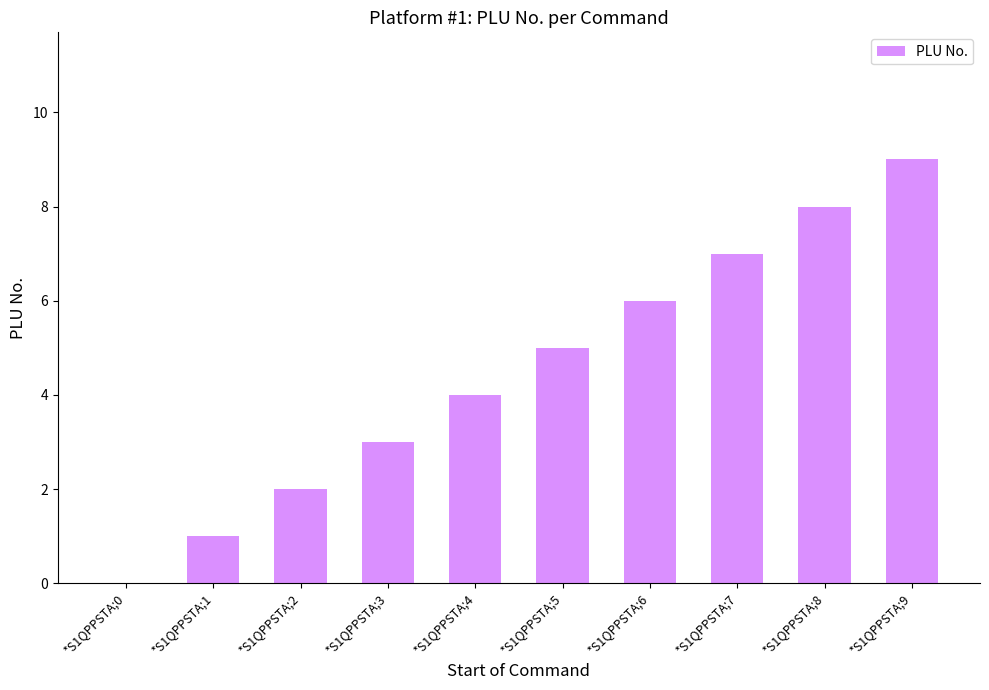

Between *S1QPPSTA;5 and *S1QPPSTA;1, which is larger?

*S1QPPSTA;5